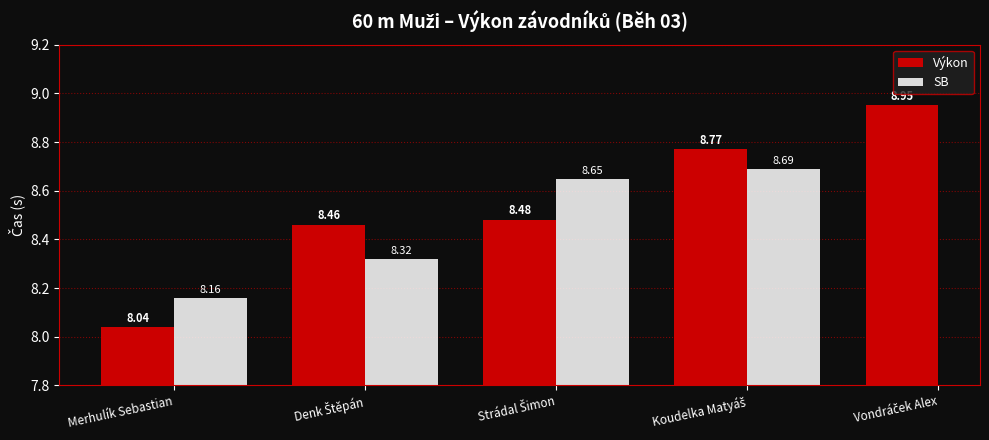

At which label is Výkon closest to 8?

Merhulík Sebastian